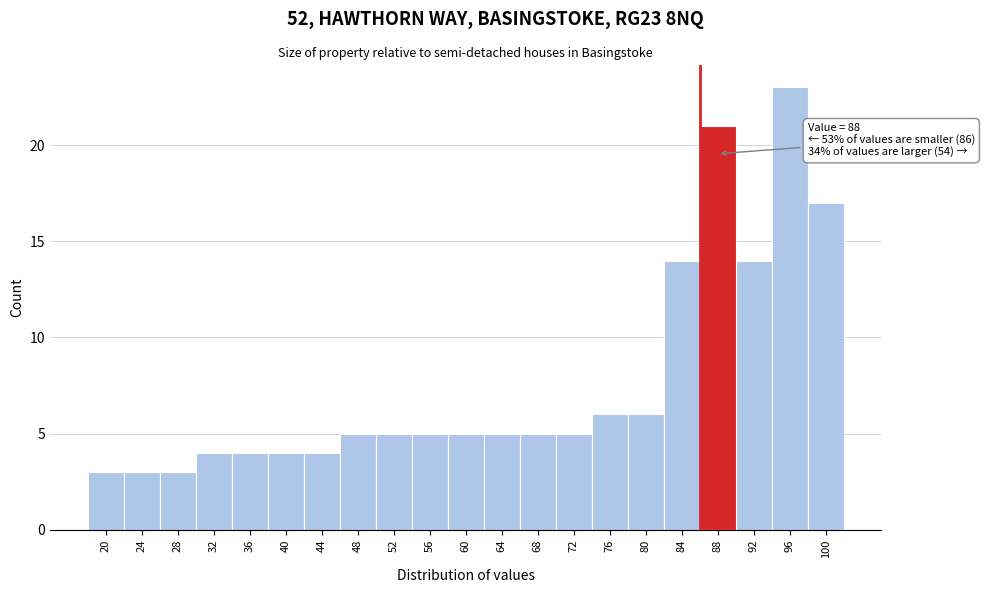

Reading left to right, transcribe all the data shown in this chart.

3	3	3	4	4	4	4	5	5	5	5	5	5	5	6	6	14	21	14	23	17